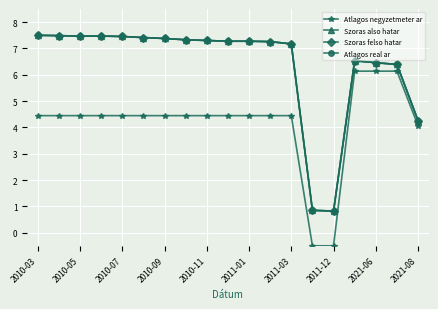

True or false: Szoras felso hatar and Szoras also hatar intersect in this chart.

False